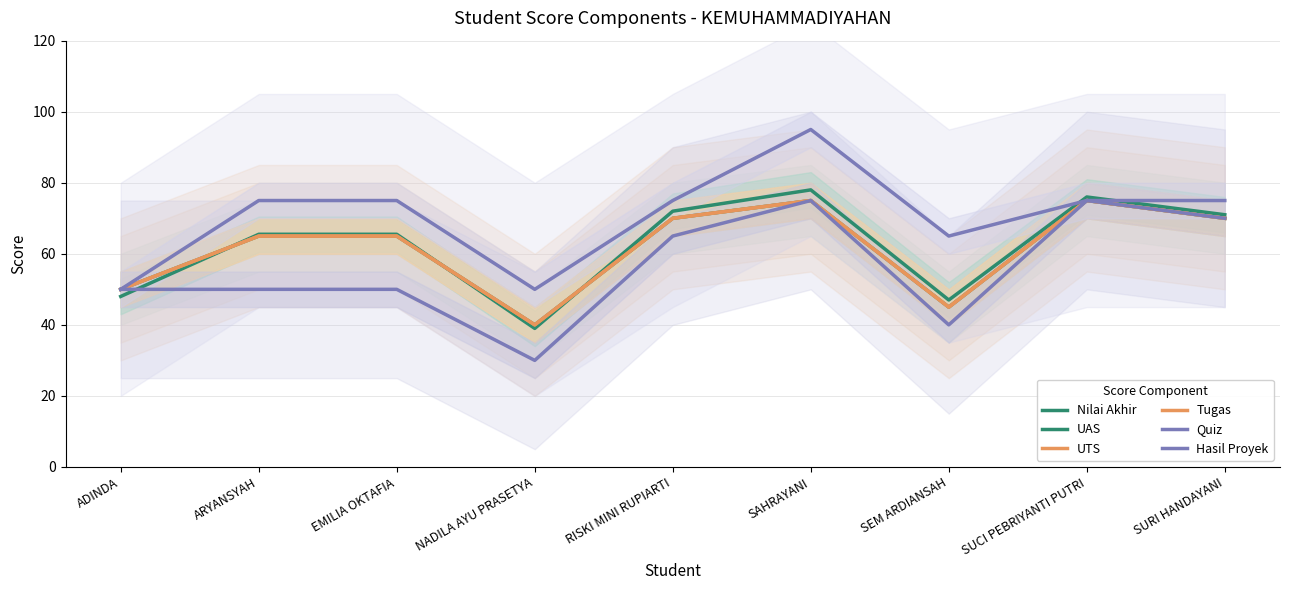

What is the minimum value for Nilai Akhir?

39.0